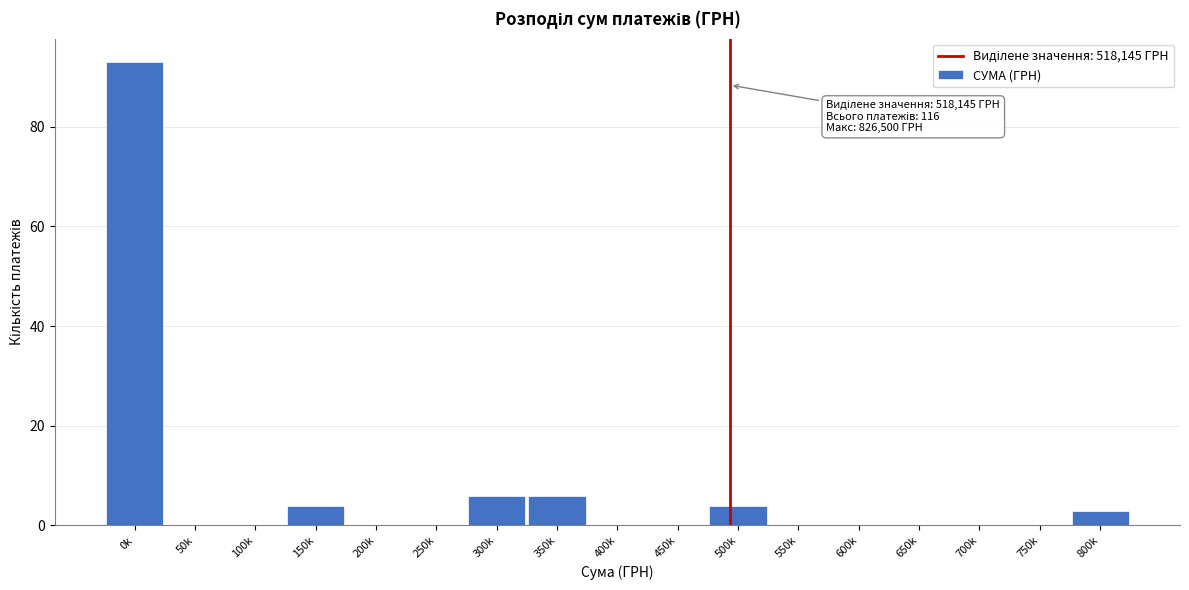

Reading left to right, what are all the values shown in this chart?

0k=93	50k=0	100k=0	150k=4	200k=0	250k=0	300k=6	350k=6	400k=0	450k=0	500k=4	550k=0	600k=0	650k=0	700k=0	750k=0	800k=3